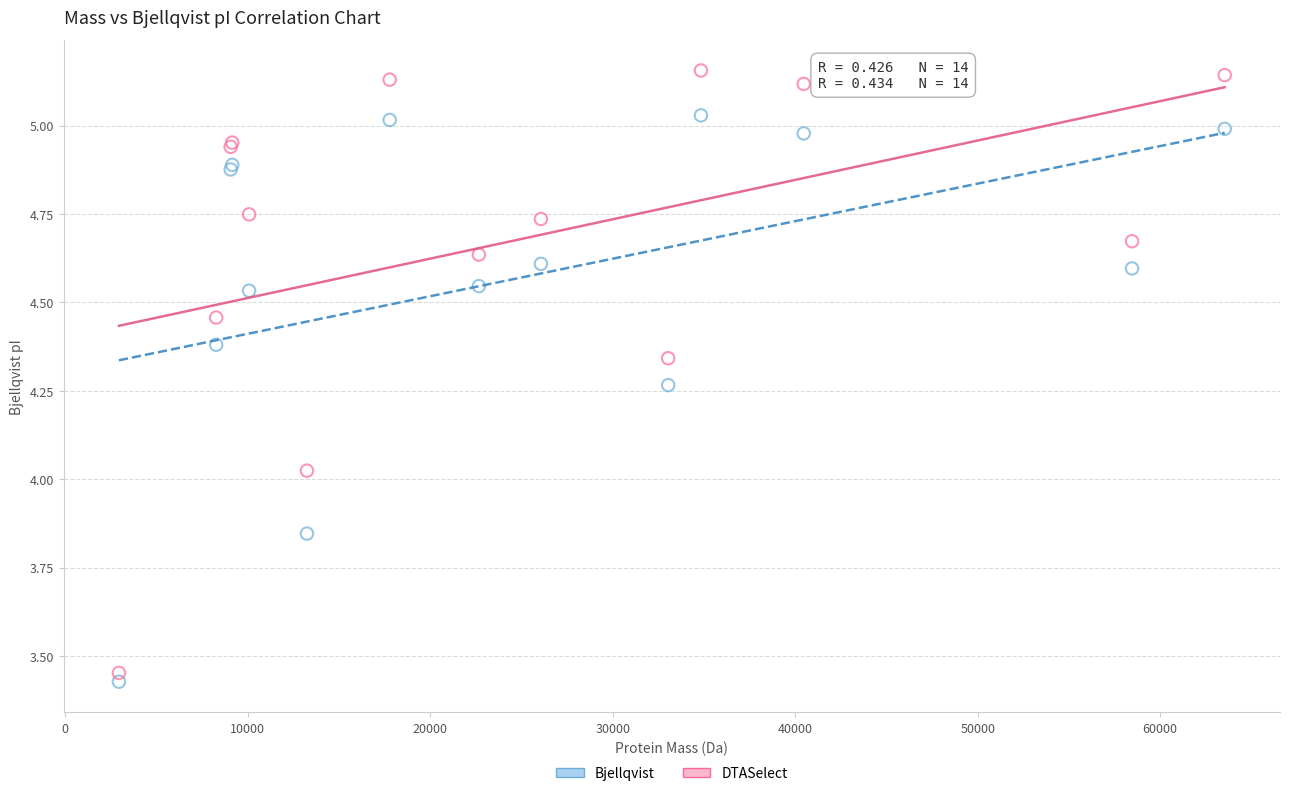

Which series reaches the maximum Y coordinate?

DTASelect